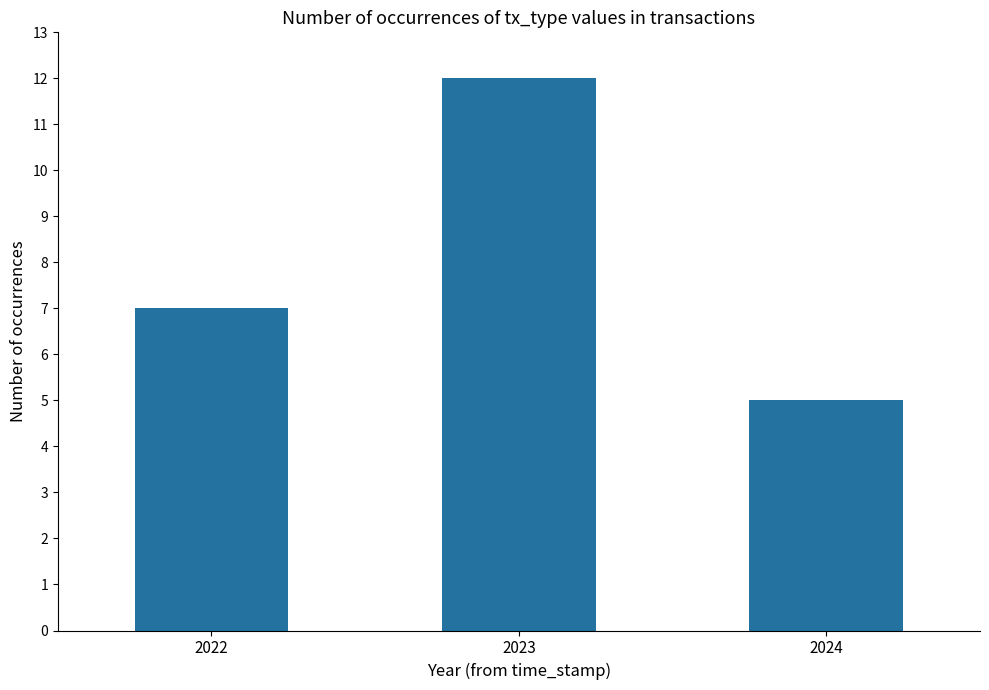

What is the ratio of the value at 2024 to the value at 2022?

0.7